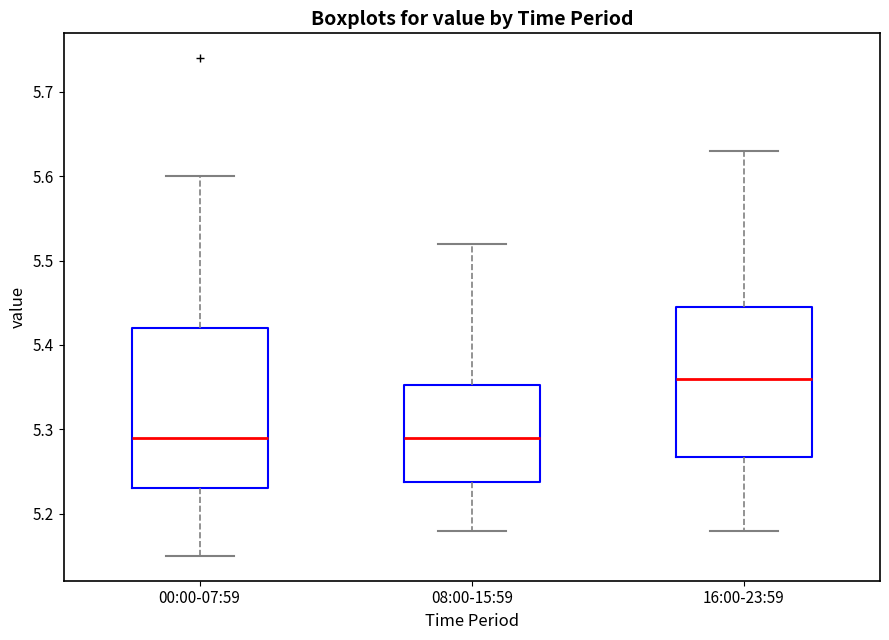

Reading left to right, transcribe this box plot: for each box, give where its median line is, the range the box spans, and where its two whiskers end, as read against the y-axis. The values are not printed on the chart, so give them approximately, as read against the axis.

00:00-07:59: median 5.29, box 5.23 to 5.42, whiskers 5.15 to 5.60
08:00-15:59: median 5.29, box 5.24 to 5.35, whiskers 5.18 to 5.52
16:00-23:59: median 5.36, box 5.27 to 5.45, whiskers 5.18 to 5.63